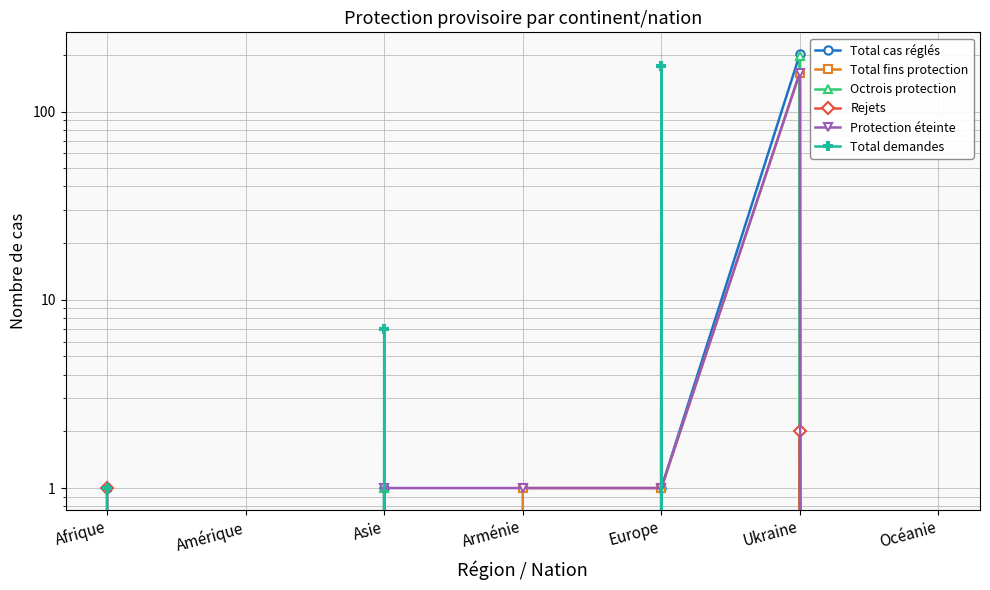

What are all the series names shown in the legend?

Total cas réglés, Total fins protection, Octrois protection, Rejets, Protection éteinte, Total demandes